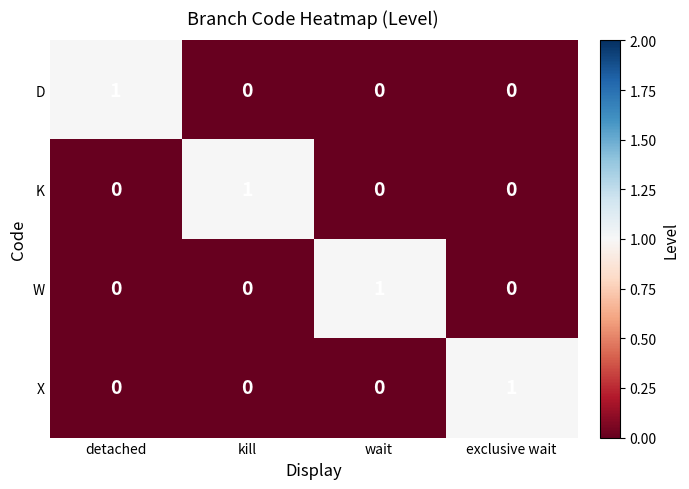

The value of K at exclusive wait is 0. True or false?

True